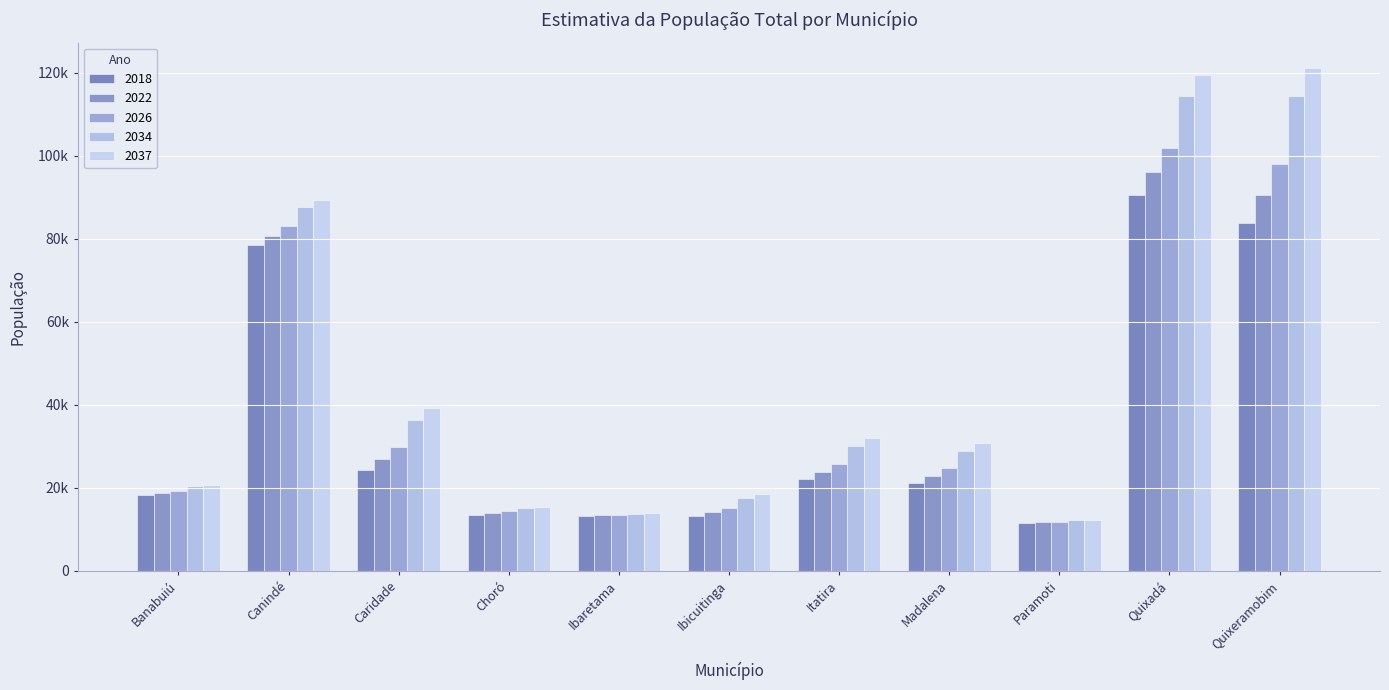

Are the bars grouped side by side (vs. stacked)?

Yes